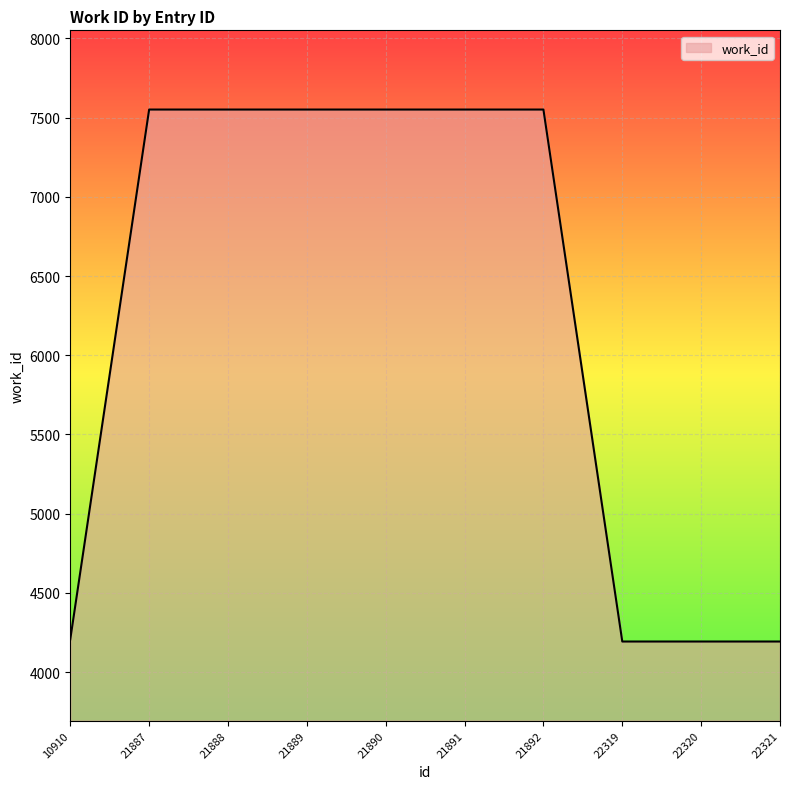

The chart shows a value of 7551 at 21887. True or false?

True